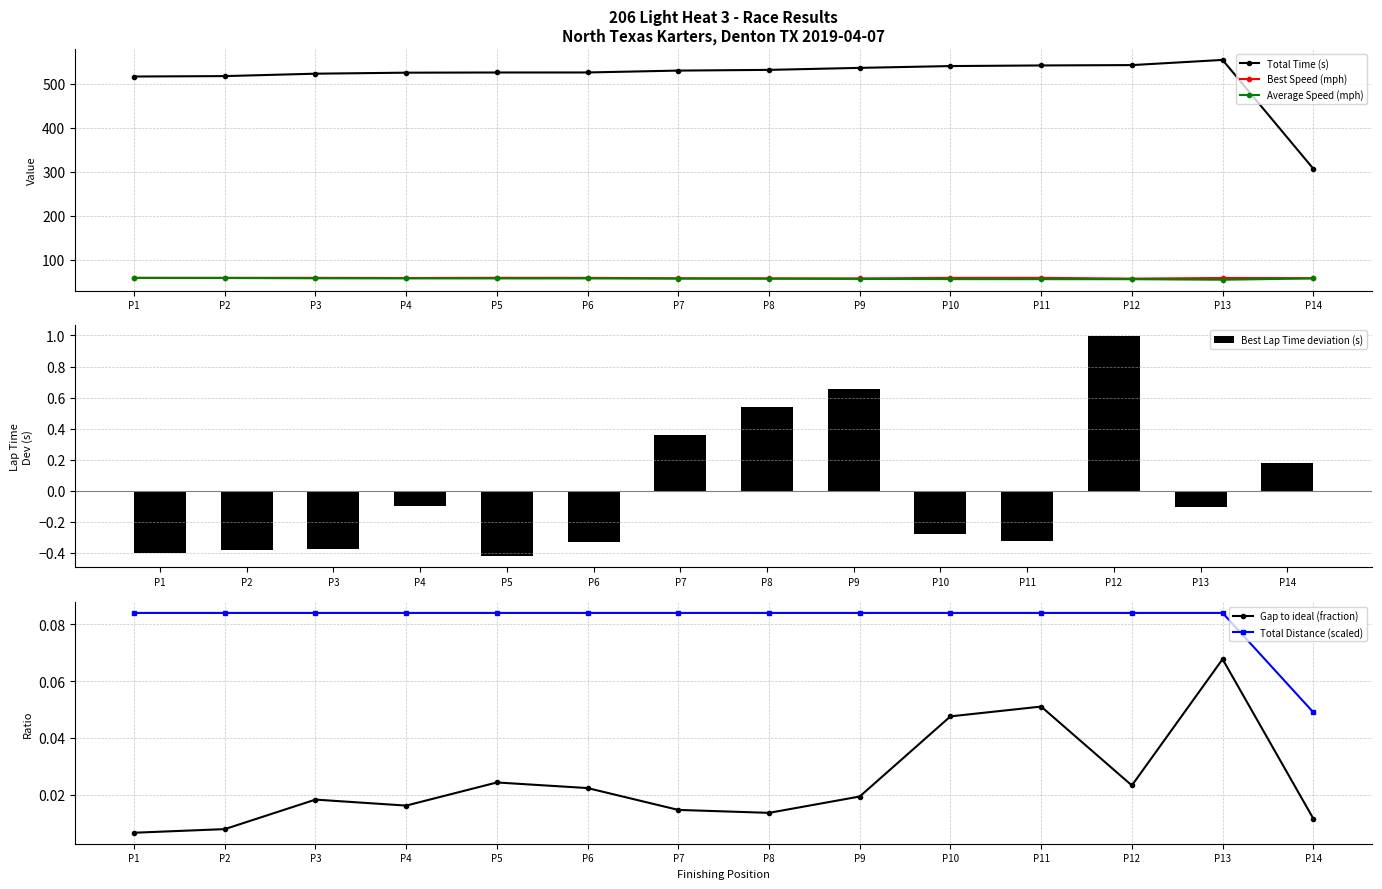

The value of Total Distance (scaled) at P11 is 0.1. True or false?

True